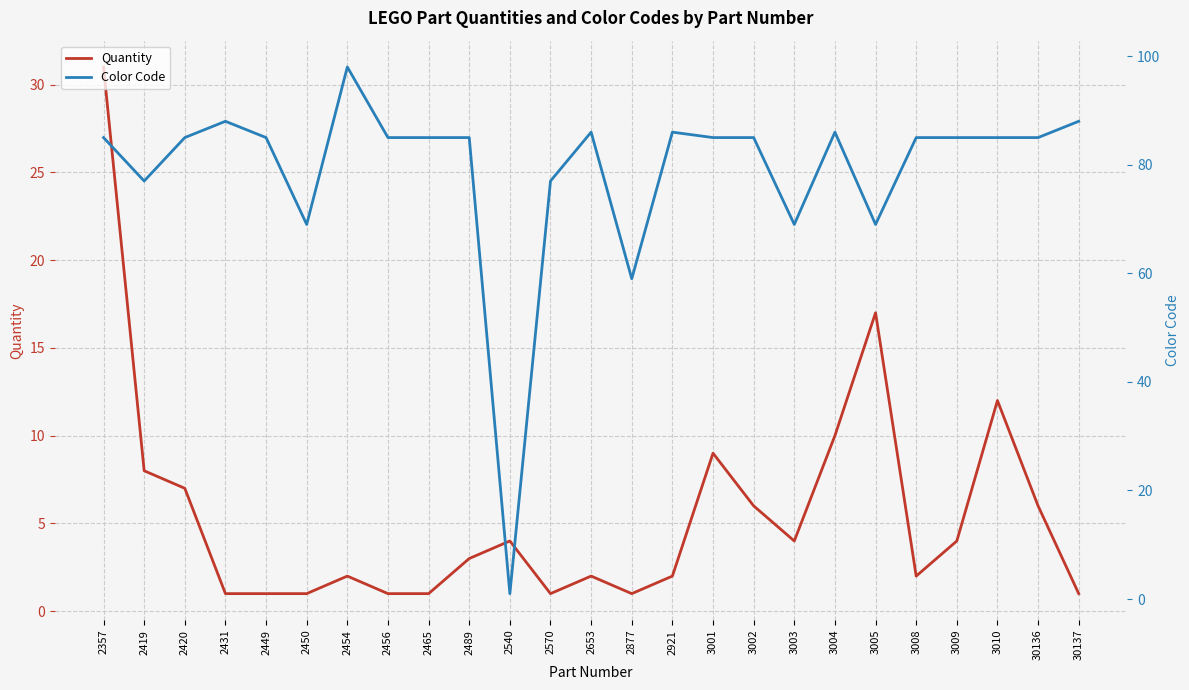

What is the value of the Quantity point at the 18th from the left?

4